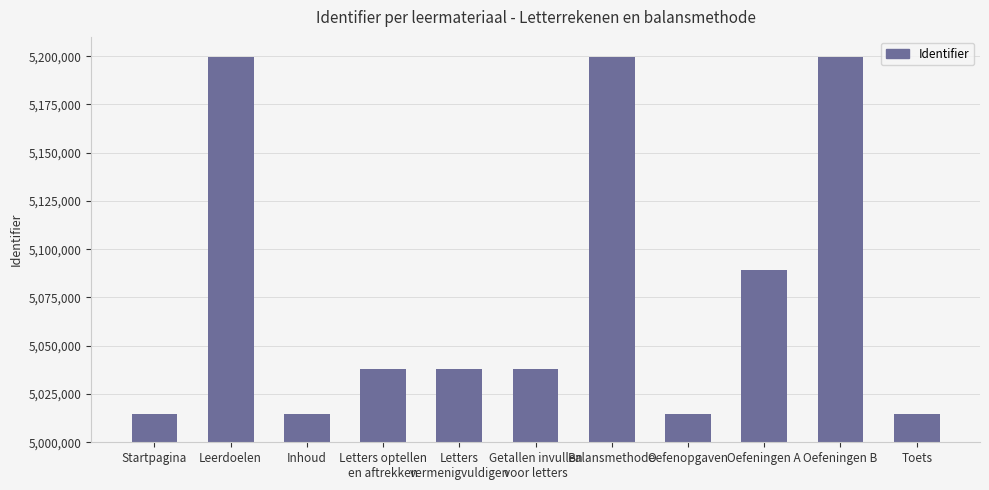

What is the minimum value shown in the chart?

5014537